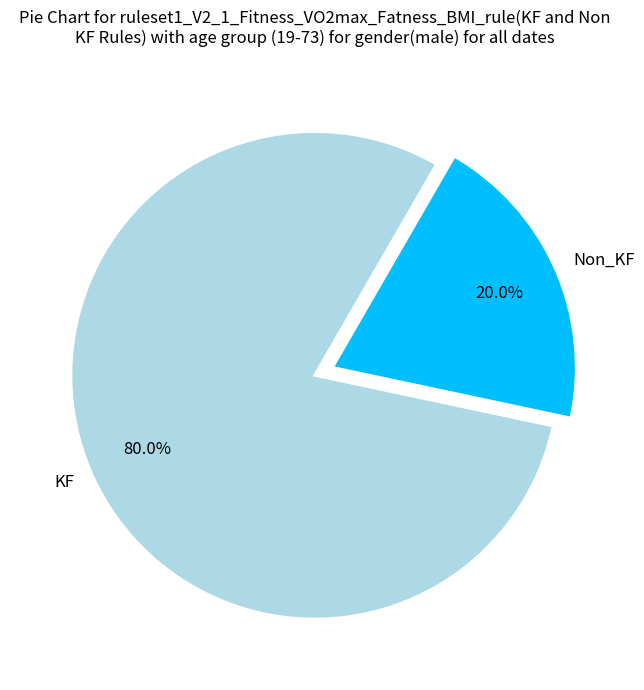

Approximately how many times larger is the value at KF compared to Non_KF?

4.0